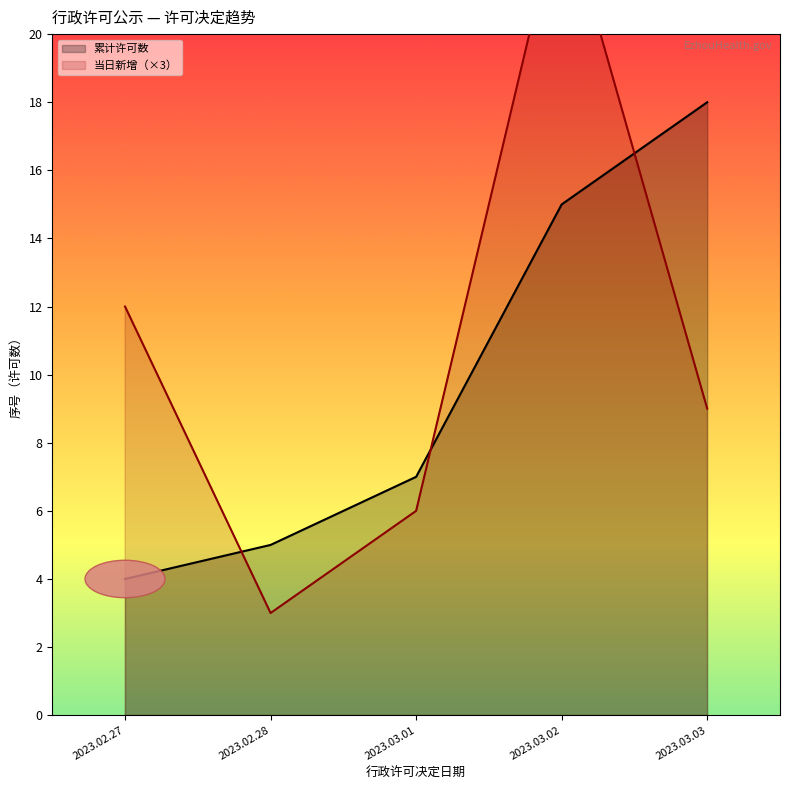

Which series has the largest total across all categories?

累计许可数